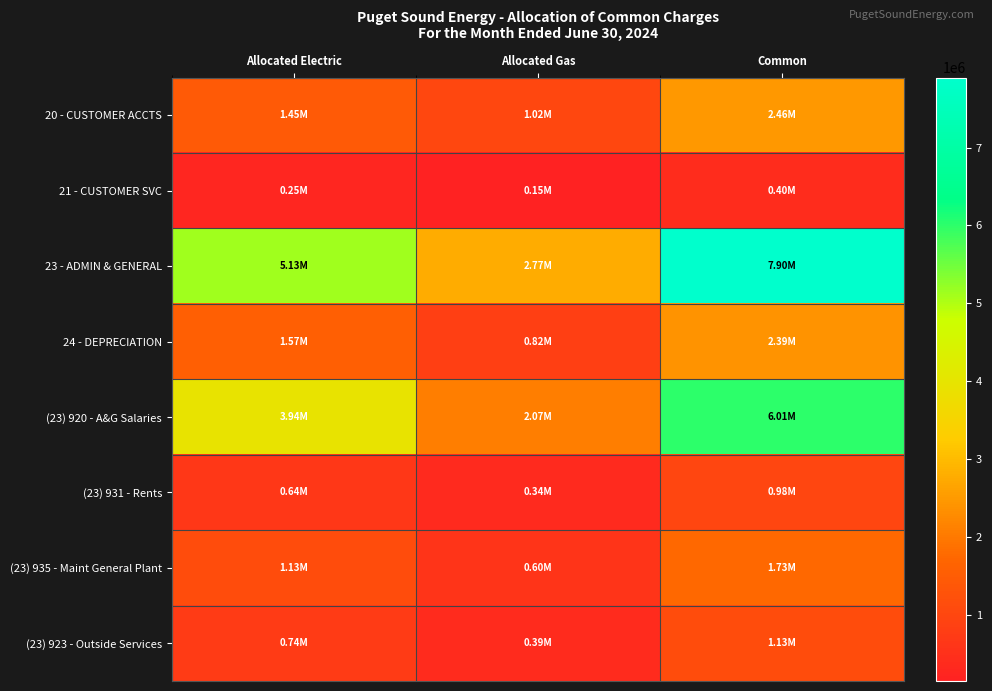

At how many categories does at least one series exceed 1535307?

3